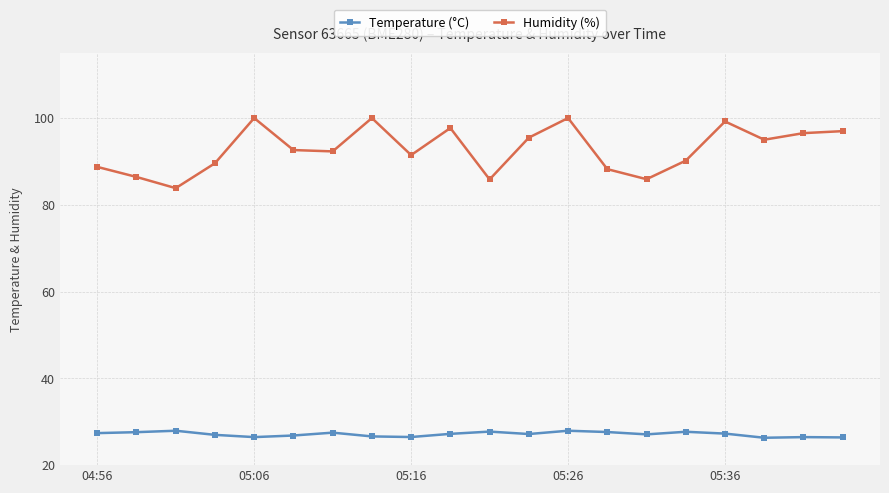

What are all the series names shown in the legend?

Temperature (°C), Humidity (%)